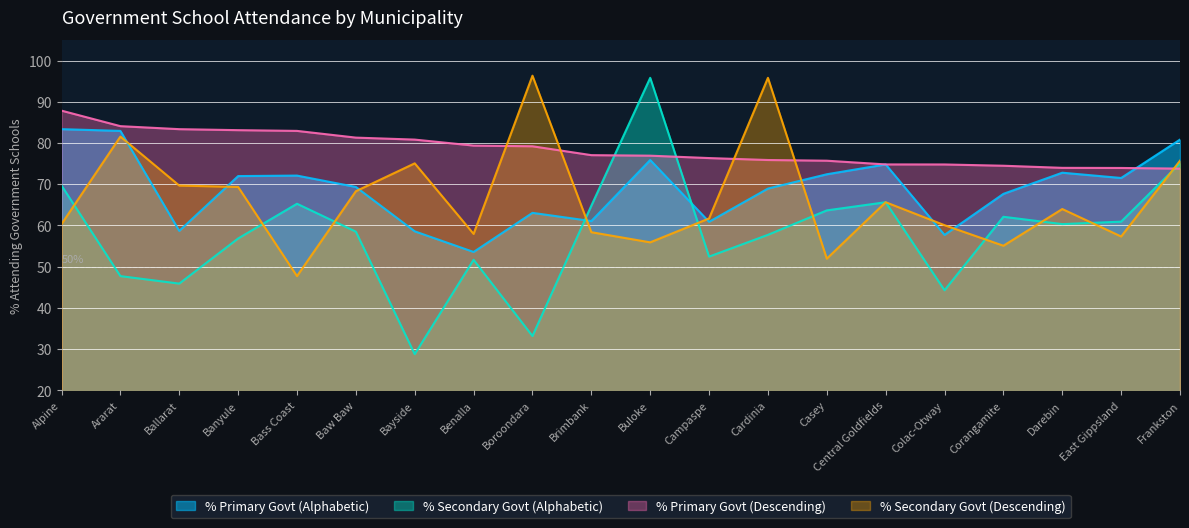

Reading left to right, list all the values displayed in this chart.

% Primary Govt (Alphabetic): Alpine=83.3	Ararat=82.9	Ballarat=58.7	Banyule=72.0	Bass Coast=72.1	Baw Baw=69.3	Bayside=58.6	Benalla=53.6	Boroondara=63.0	Brimbank=61.1	Buloke=75.9	Campaspe=60.9	Cardinia=68.9	Casey=72.4	Central Goldfields=74.8	Colac-Otway=57.7	Corangamite=67.7	Darebin=72.8	East Gippsland=71.5	Frankston=80.8
% Secondary Govt (Alphabetic): Alpine=69.7	Ararat=47.7	Ballarat=45.9	Banyule=56.8	Bass Coast=65.3	Baw Baw=58.5	Bayside=28.8	Benalla=51.7	Boroondara=33.2	Brimbank=64.8	Buloke=95.8	Campaspe=52.4	Cardinia=57.7	Casey=63.6	Central Goldfields=65.6	Colac-Otway=44.3	Corangamite=62.1	Darebin=60.3	East Gippsland=60.9	Frankston=75.1
% Primary Govt (Descending): Alpine=87.8	Ararat=84.1	Ballarat=83.3	Banyule=83.1	Bass Coast=82.9	Baw Baw=81.3	Bayside=80.8	Benalla=79.4	Boroondara=79.2	Brimbank=77.0	Buloke=76.9	Campaspe=76.3	Cardinia=75.9	Casey=75.7	Central Goldfields=74.8	Colac-Otway=74.8	Corangamite=74.5	Darebin=74.0	East Gippsland=73.9	Frankston=73.8
% Secondary Govt (Descending): Alpine=60.3	Ararat=81.5	Ballarat=69.7	Banyule=69.3	Bass Coast=47.7	Baw Baw=68.3	Bayside=75.1	Benalla=58.0	Boroondara=96.3	Brimbank=58.4	Buloke=55.9	Campaspe=61.7	Cardinia=95.8	Casey=51.9	Central Goldfields=65.6	Colac-Otway=60.1	Corangamite=55.1	Darebin=64.0	East Gippsland=57.3	Frankston=75.7